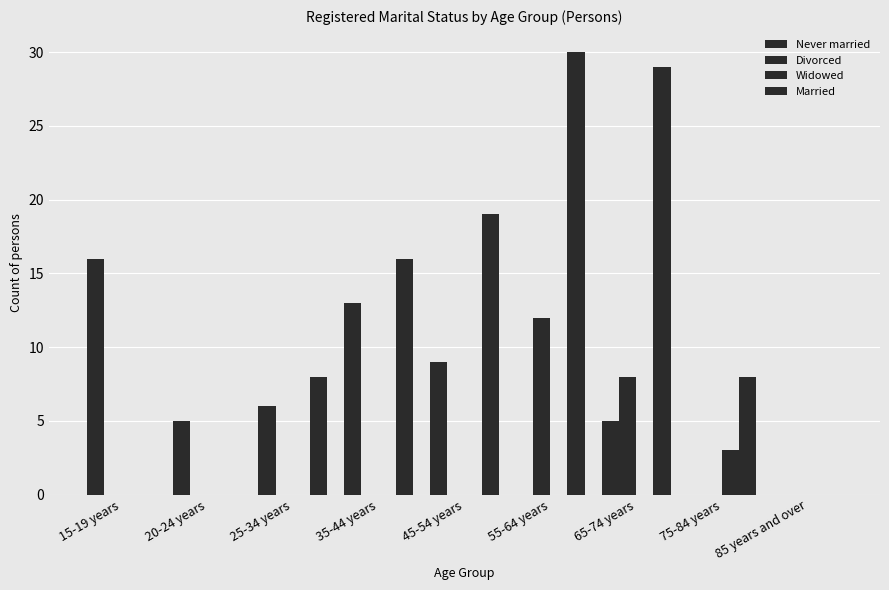

What is the sum of the Never married values at 45-54 years and 65-74 years?

14